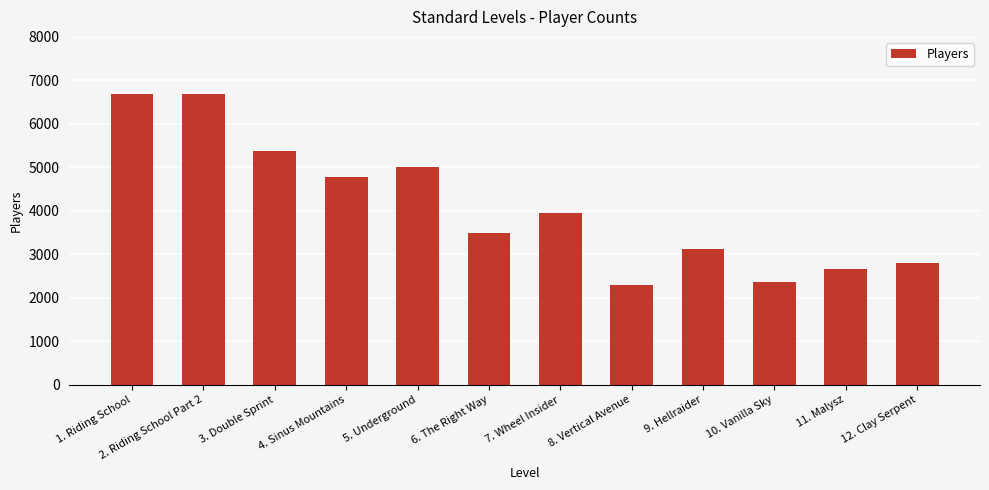

At which label does the data first exceed 3951?

1. Riding School